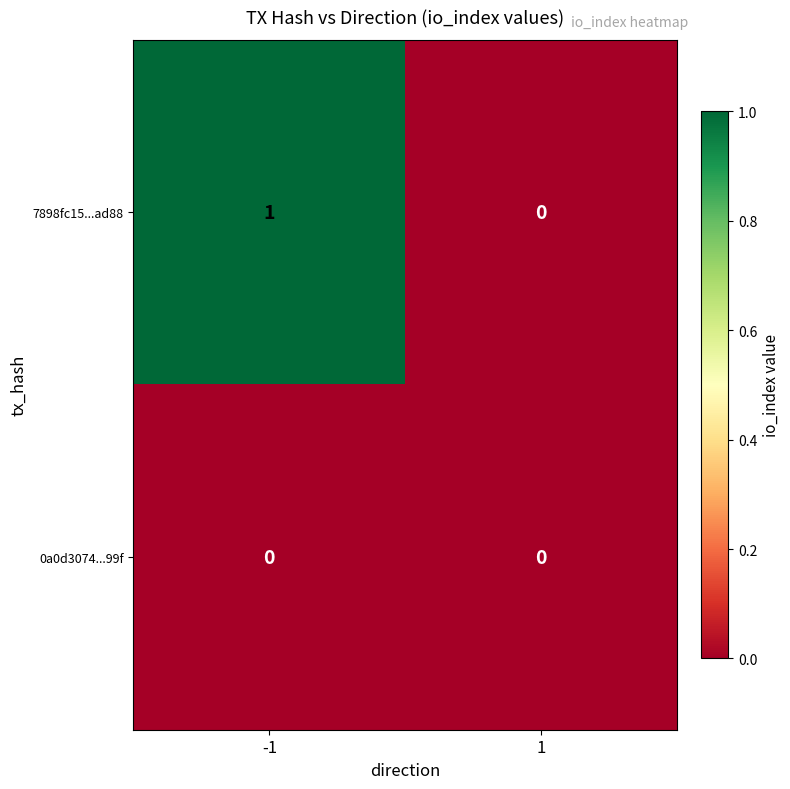

True or false: 7898fc15...ad88 has a value of 1 at 1.

False